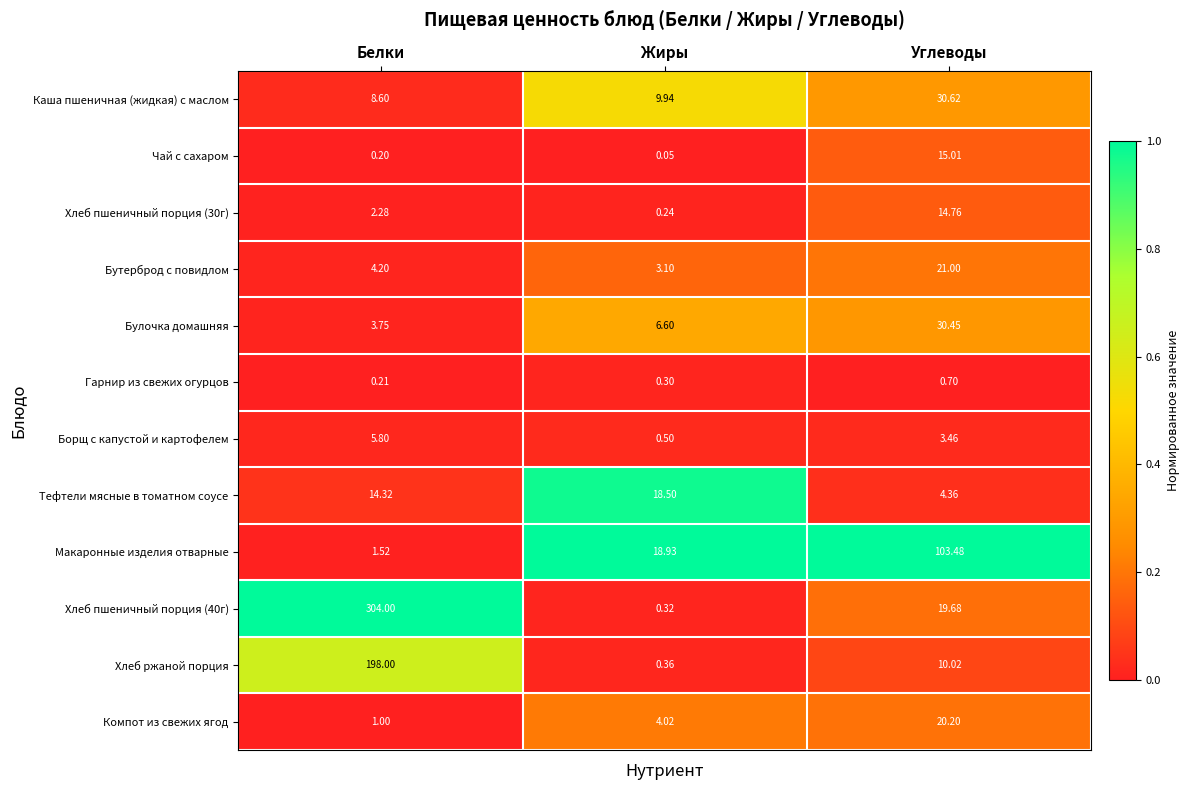

Where does the Борщ с капустой и картофелем series first go above 3?

Белки